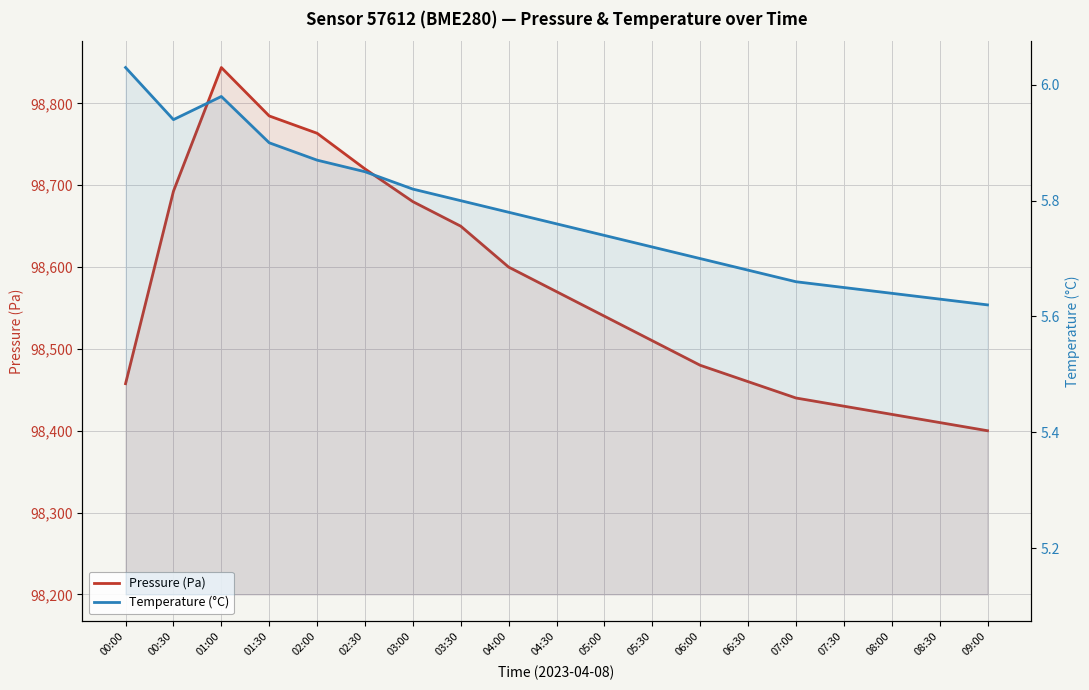

How many values in the Pressure (Pa) series are below 98540?

9